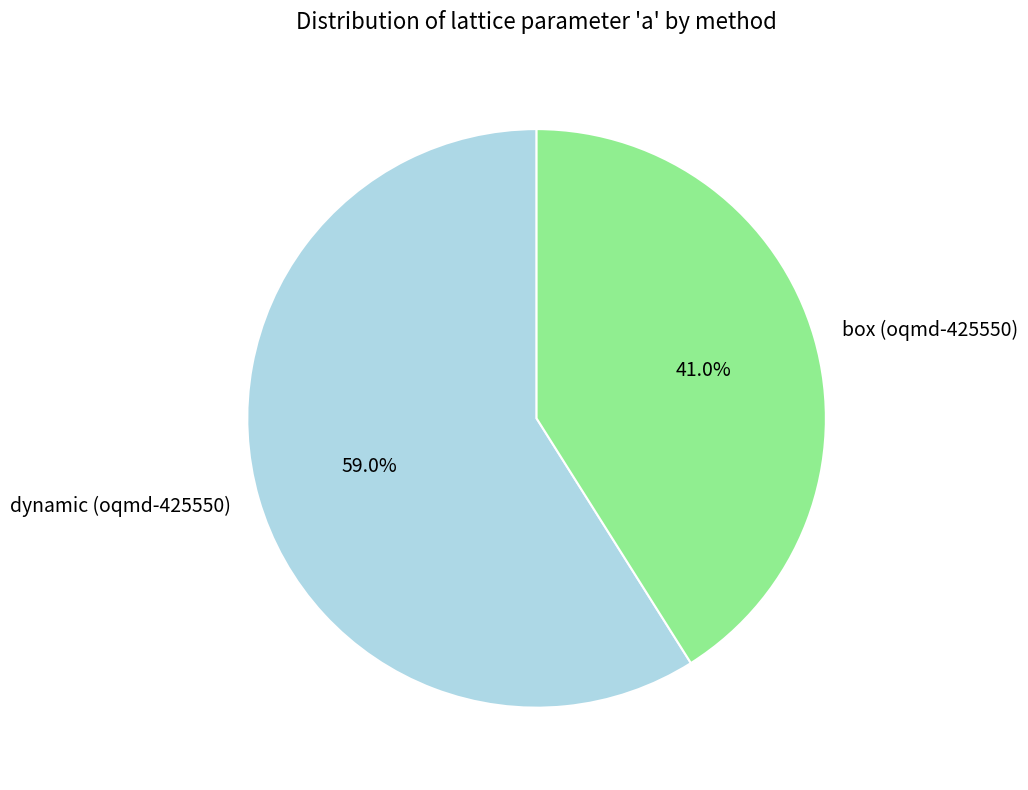

Approximately how many times larger is the value at dynamic (oqmd-425550) compared to box (oqmd-425550)?

1.4